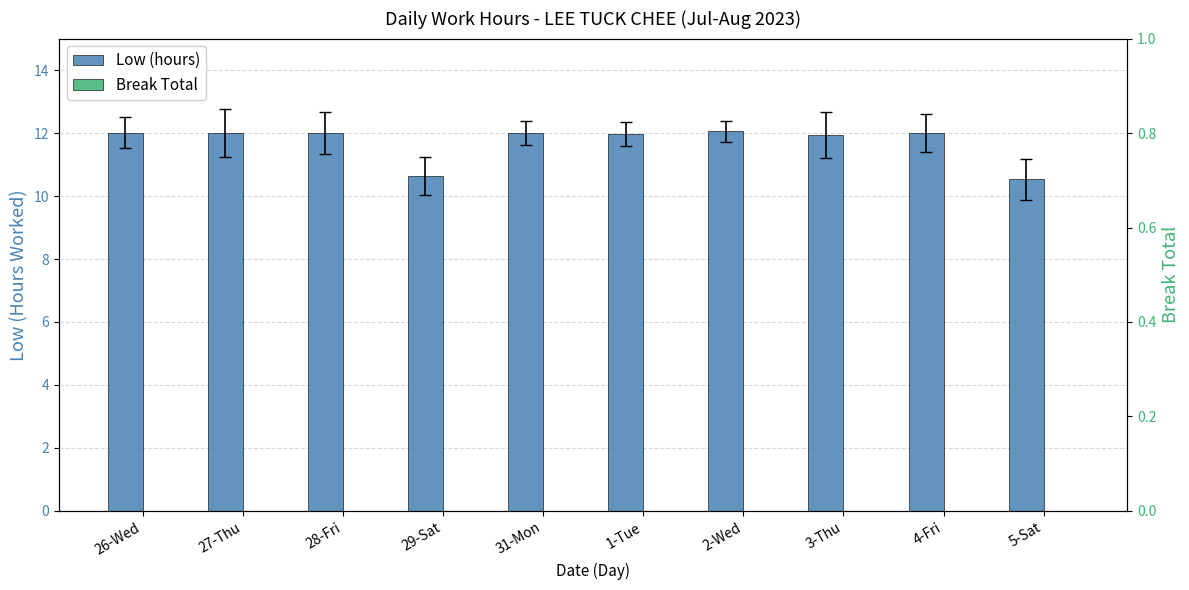

What is the maximum value shown in the chart?

12.1